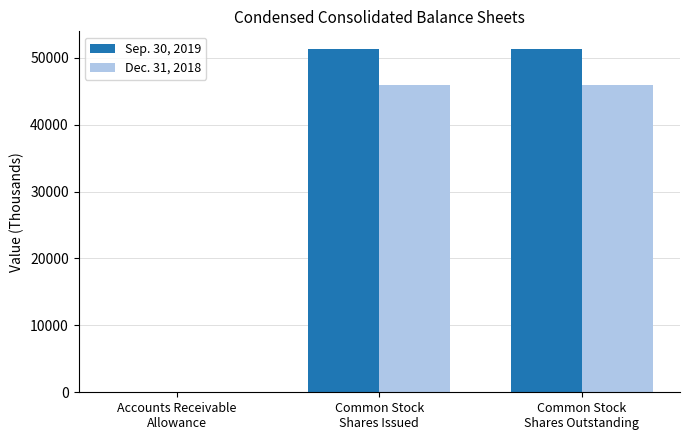

Read the Sep. 30, 2019 value at Common Stock
Shares Issued.

51381.0